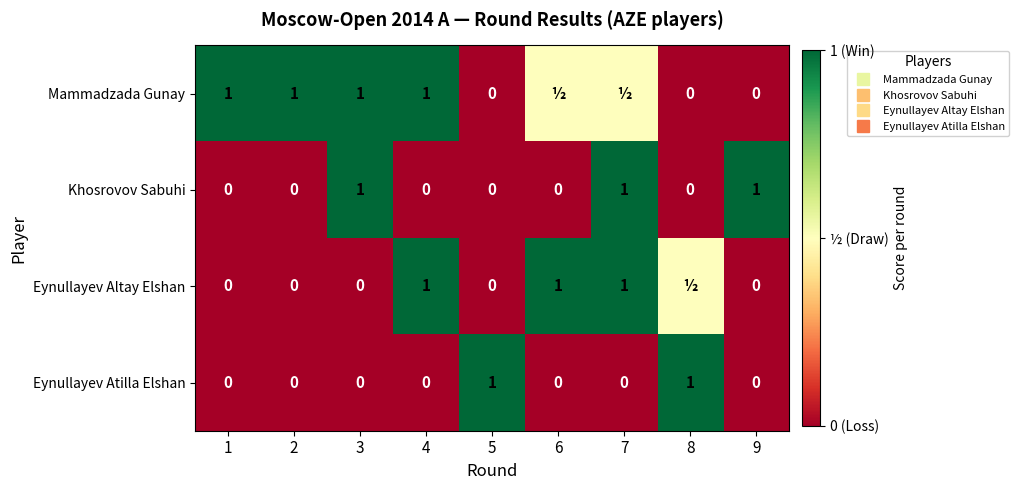

What is the total value across all series at 1?

1.0